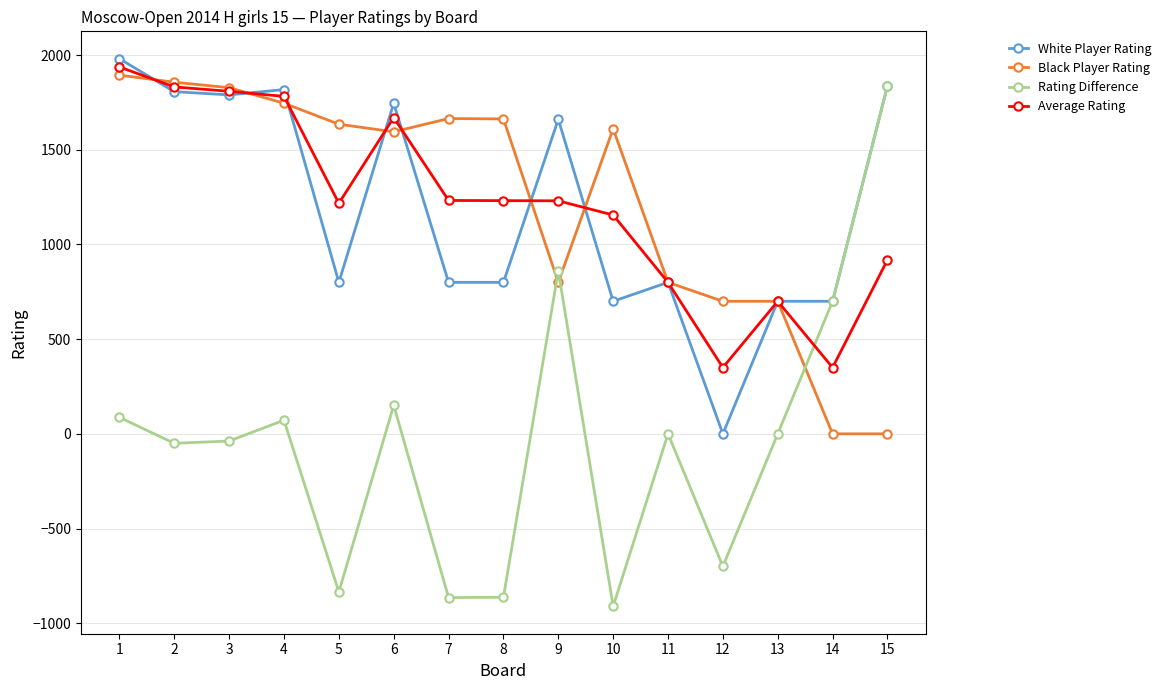

Is the value of White Player Rating at 4 greater than the value of Black Player Rating at 15?

Yes